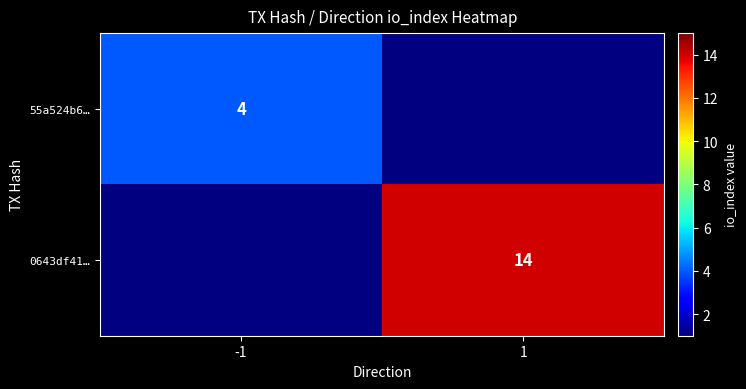

What is the smallest value displayed?

4.0